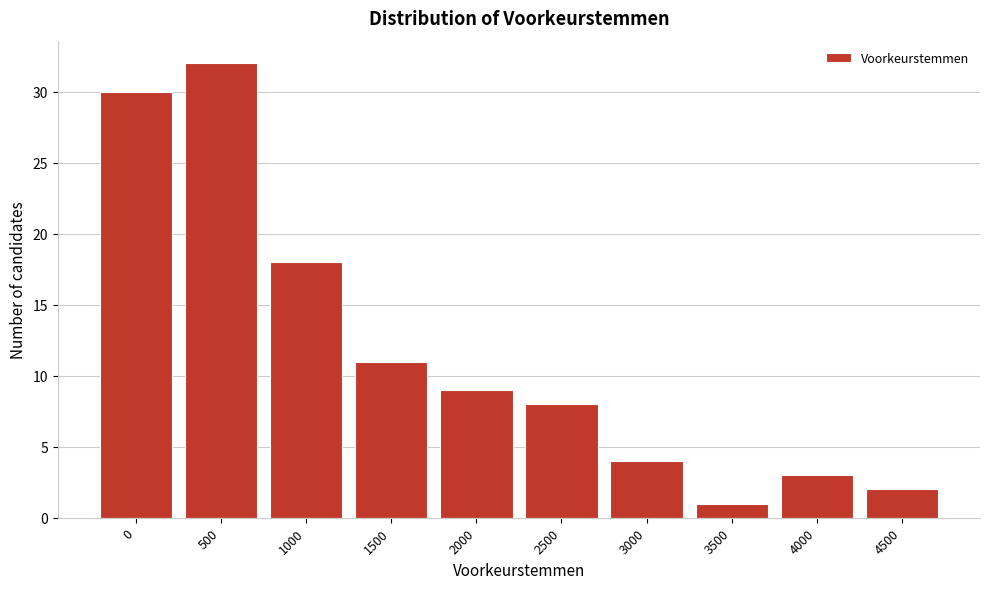

Reading left to right, what are all the values shown in this chart?

30	32	18	11	9	8	4	1	3	2